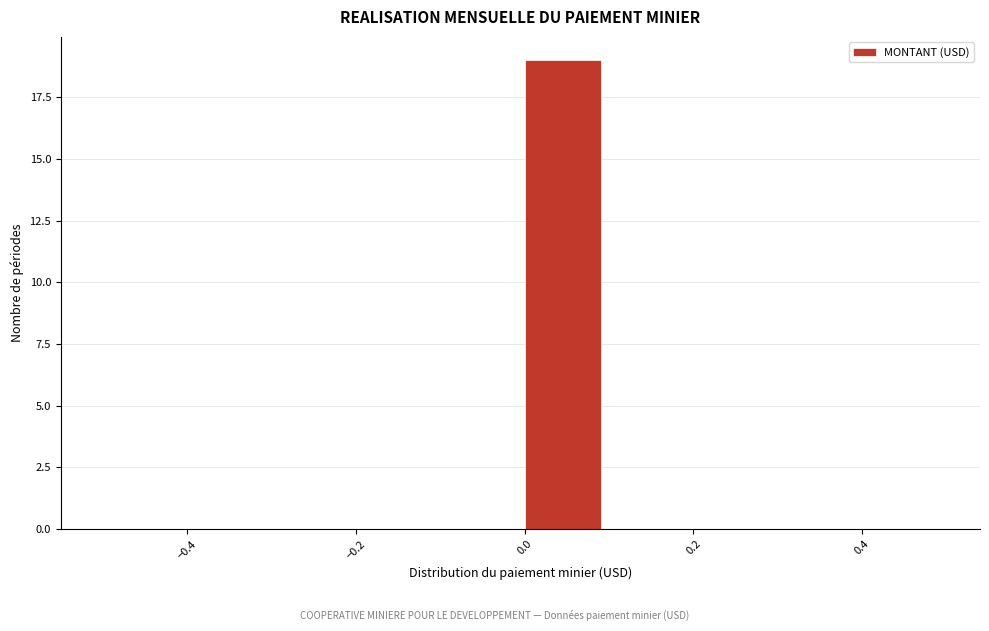

Reading left to right, list every bar in this chart as the range it spans on the x-axis followed by its height. The values are not printed on the chart, so give them approximately, as read against the axis.

-0.5 to -0.4: 0
-0.4 to -0.3: 0
-0.3 to -0.2: 0
-0.2 to -0.1: 0
-0.1 to 0.0: 0
0.0 to 0.1: 19
0.1 to 0.2: 0
0.2 to 0.3: 0
0.3 to 0.4: 0
0.4 to 0.5: 0